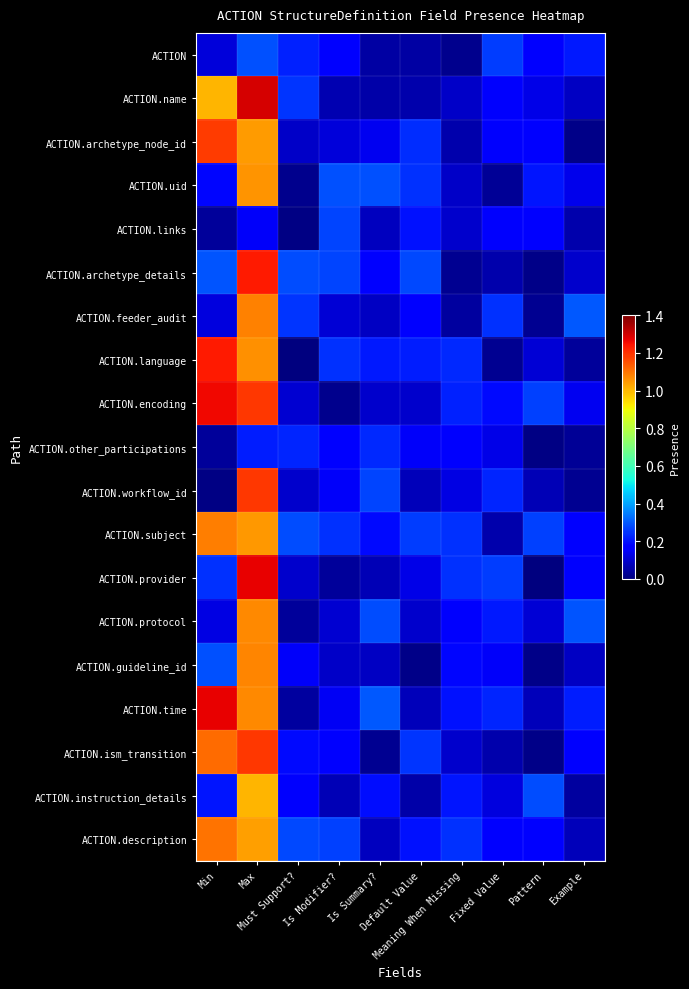

At which category is the sum across all series the highest?

Max